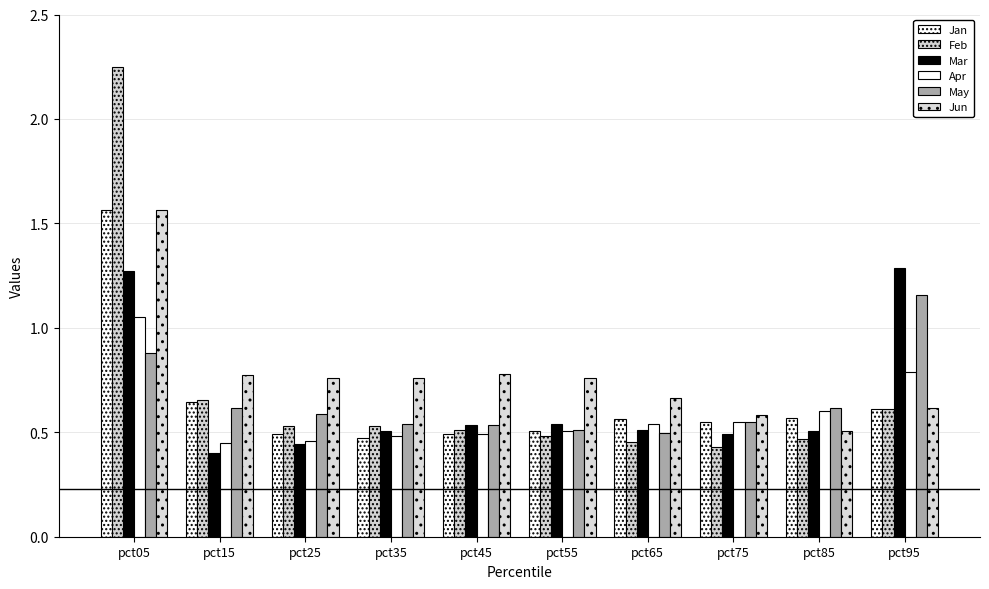

Is it true that Feb equals 0.1 at pct45?

False